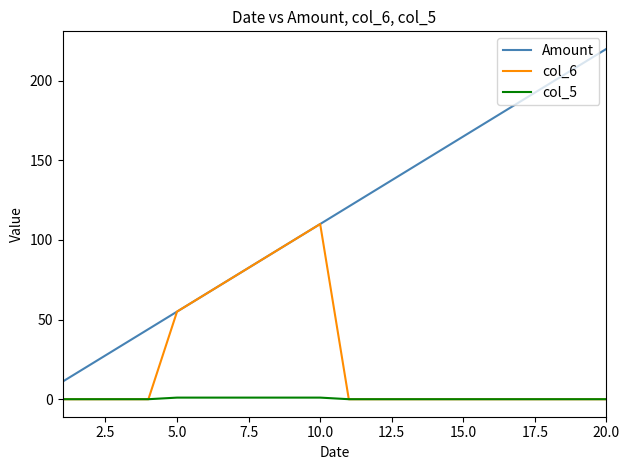

True or false: col_5 and Amount intersect in this chart.

False